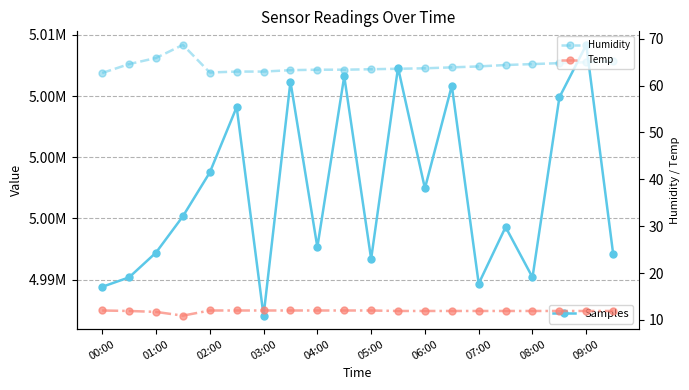

What is the difference between the maximum and minimum values in the Humidity series?

6.0